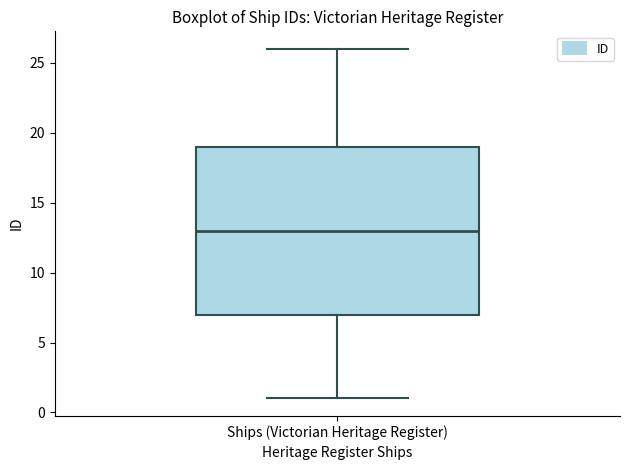

Where does the upper whisker of the box for Ships (Victorian Heritage Register) end on the y-axis? The values are not printed on the chart, so give them approximately, as read against the axis.

26